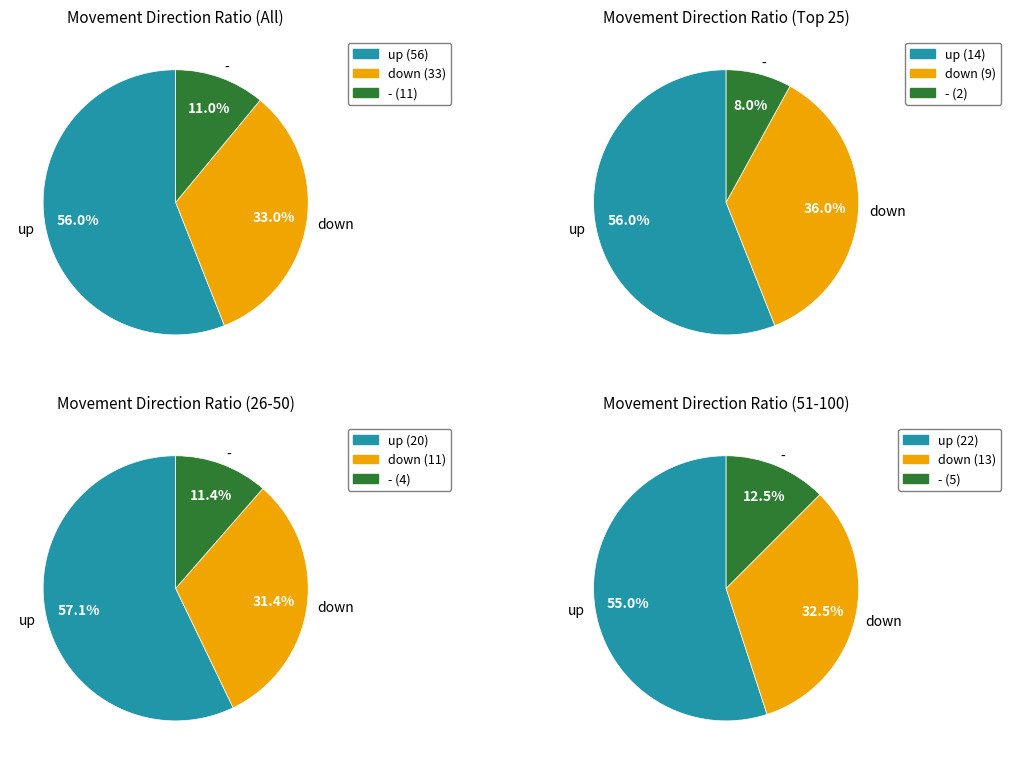

Rank the categories by value from lowest to highest.

-, down, up